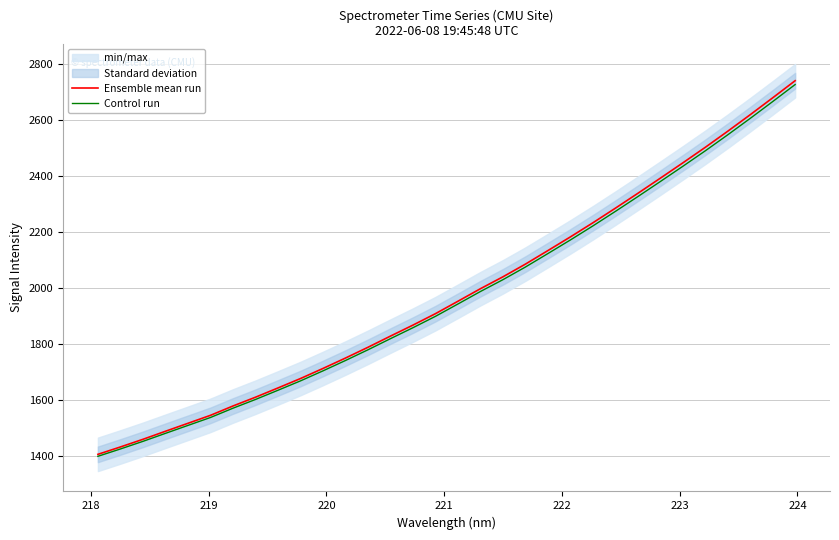

True or false: Control run and Ensemble mean run intersect in this chart.

False